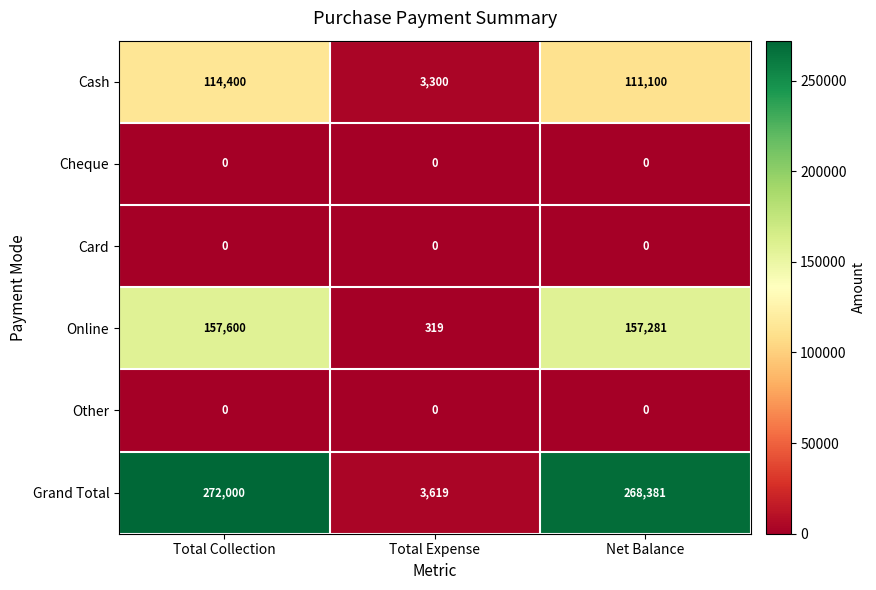

Reading left to right, transcribe all the data shown in this chart.

Cash: Total Collection=114400	Total Expense=3300	Net Balance=111100
Cheque: Total Collection=0	Total Expense=0	Net Balance=0
Card: Total Collection=0	Total Expense=0	Net Balance=0
Online: Total Collection=157600	Total Expense=319	Net Balance=157281
Other: Total Collection=0	Total Expense=0	Net Balance=0
Grand Total: Total Collection=272000	Total Expense=3619	Net Balance=268381